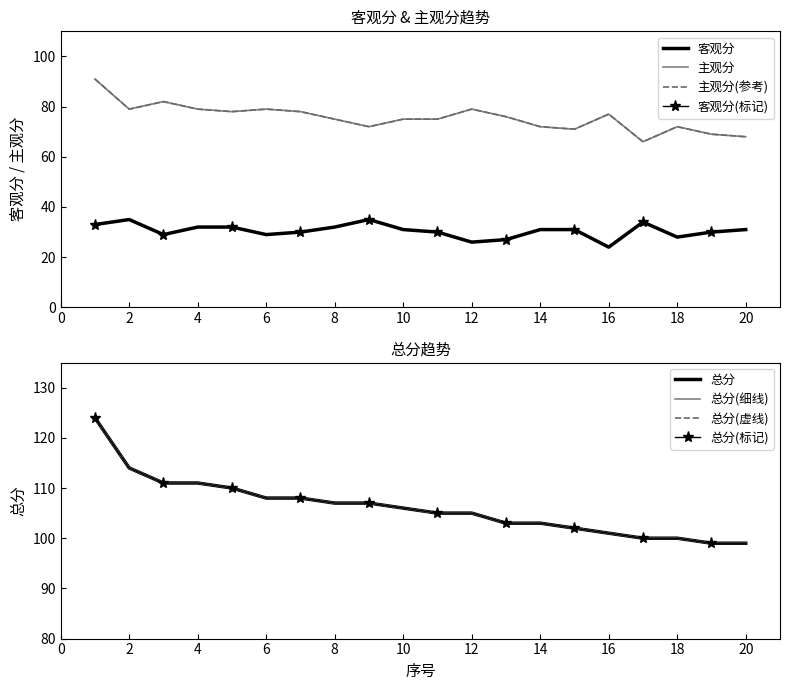

What are all the series names shown in the legend?

客观分, 主观分, 总分